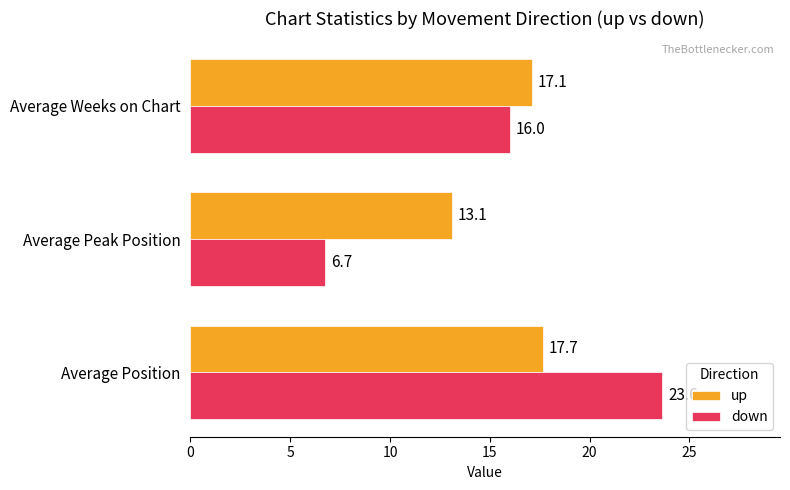

Rank the series by their average value, from highest to lowest.

up, down